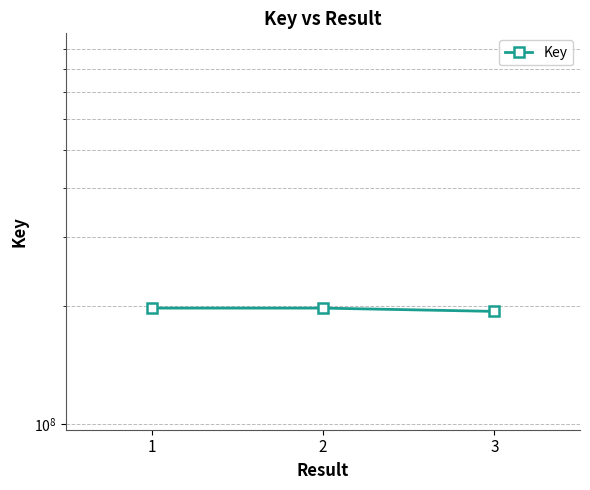

Which category has the lowest value across all series?

3